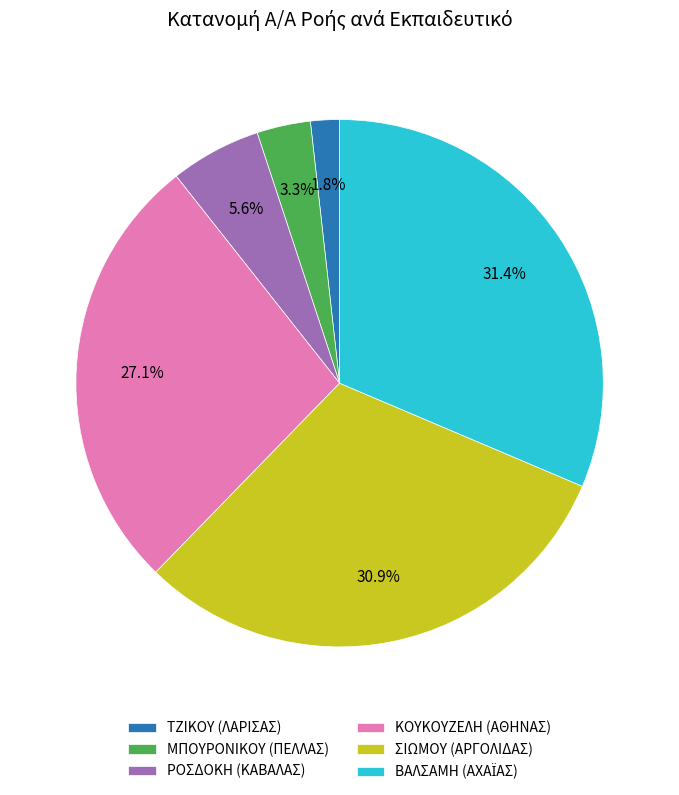

To the nearest percent, what percentage of the pie is ΤΖΙΚΟΥ (ΛΑΡΙΣΑΣ)?

2%